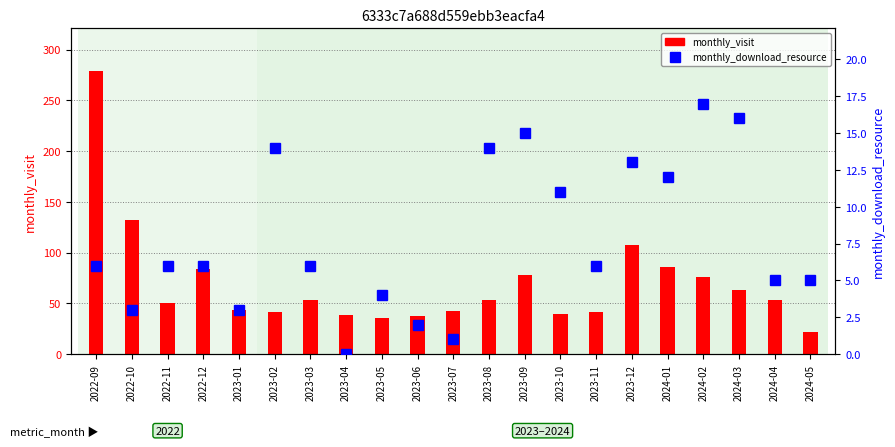

Rank the series by their average value, from lowest to highest.

monthly_download_resource, monthly_visit